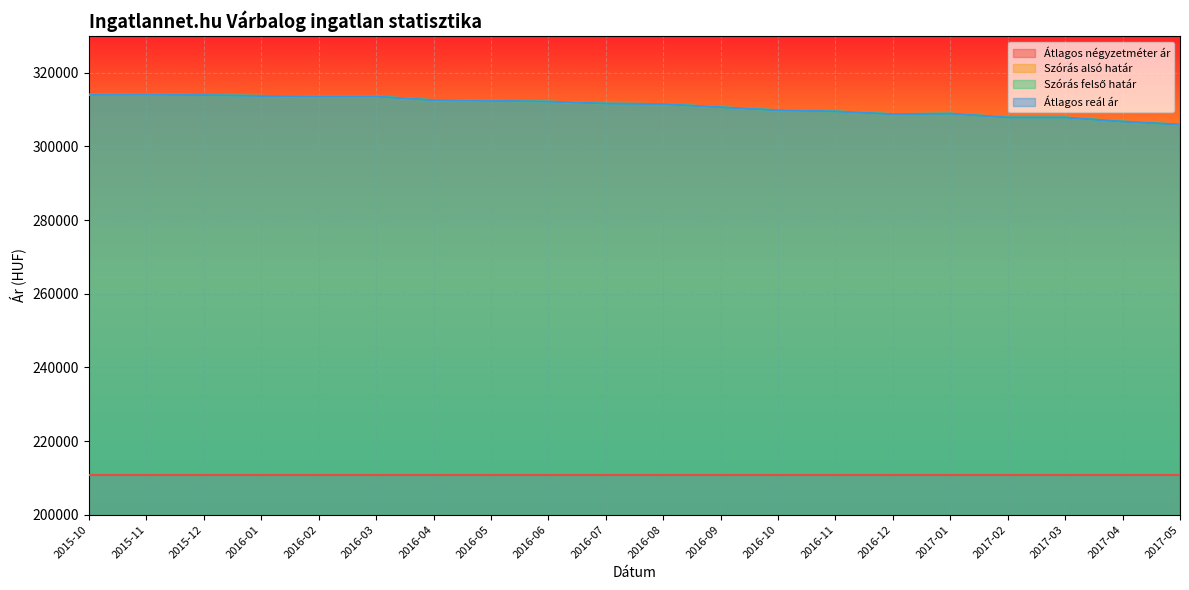

True or false: Átlagos reál ár and Szórás alsó határ intersect in this chart.

False